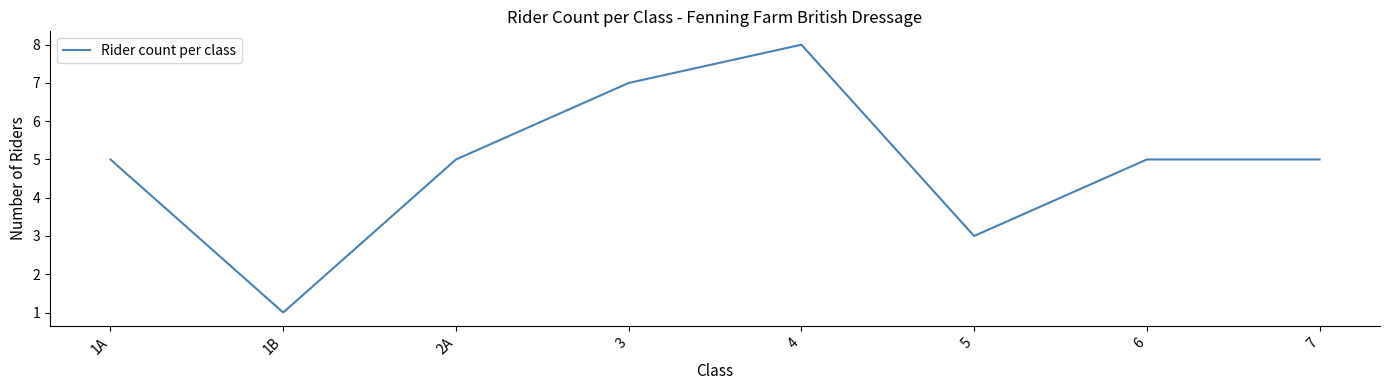

Where is the first local maximum?

4